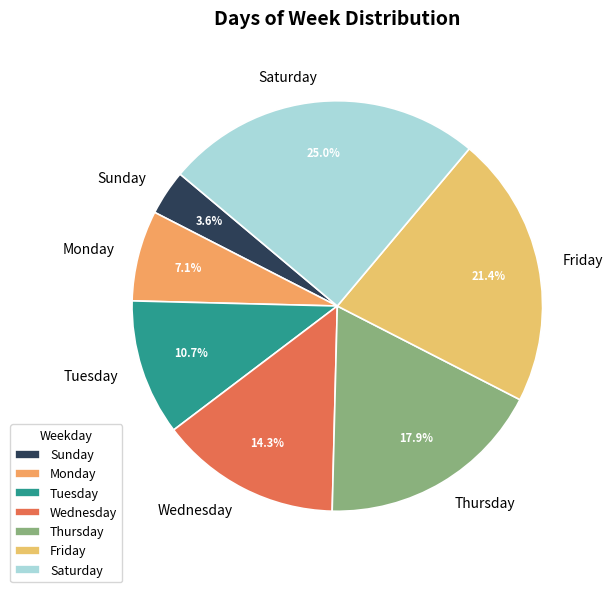

Which slice is the largest?

Saturday